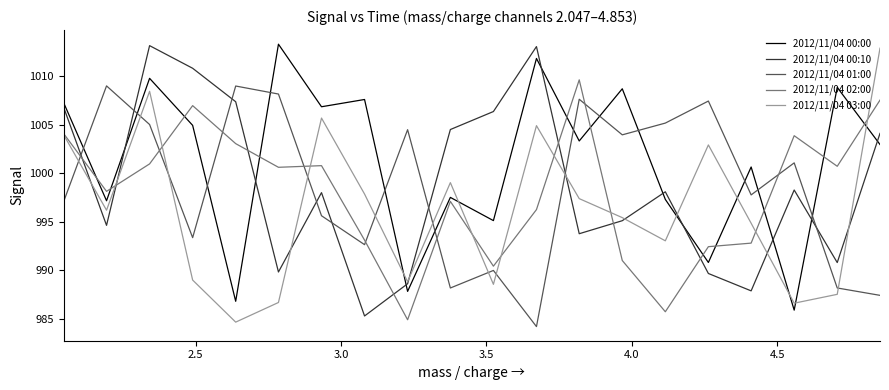

How many intersections are there between 2012/11/04 00:00 and 2012/11/04 02:00?

11